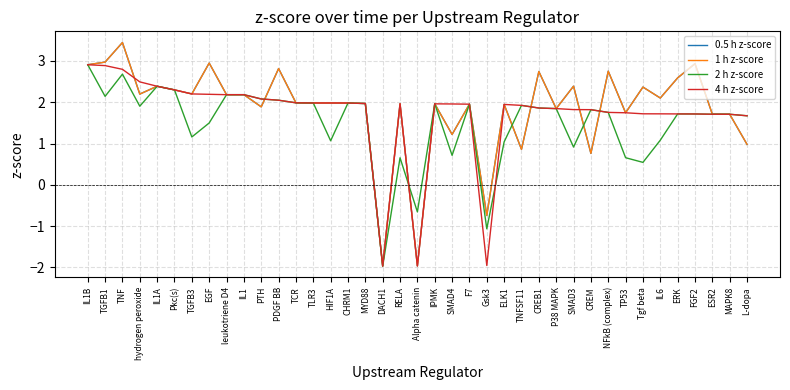

Does the chart display data point markers on the line(s)?

No